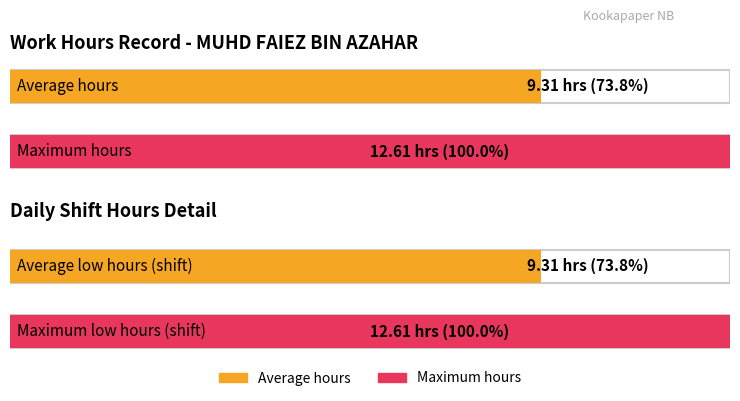

Are the bars grouped side by side (vs. stacked)?

No